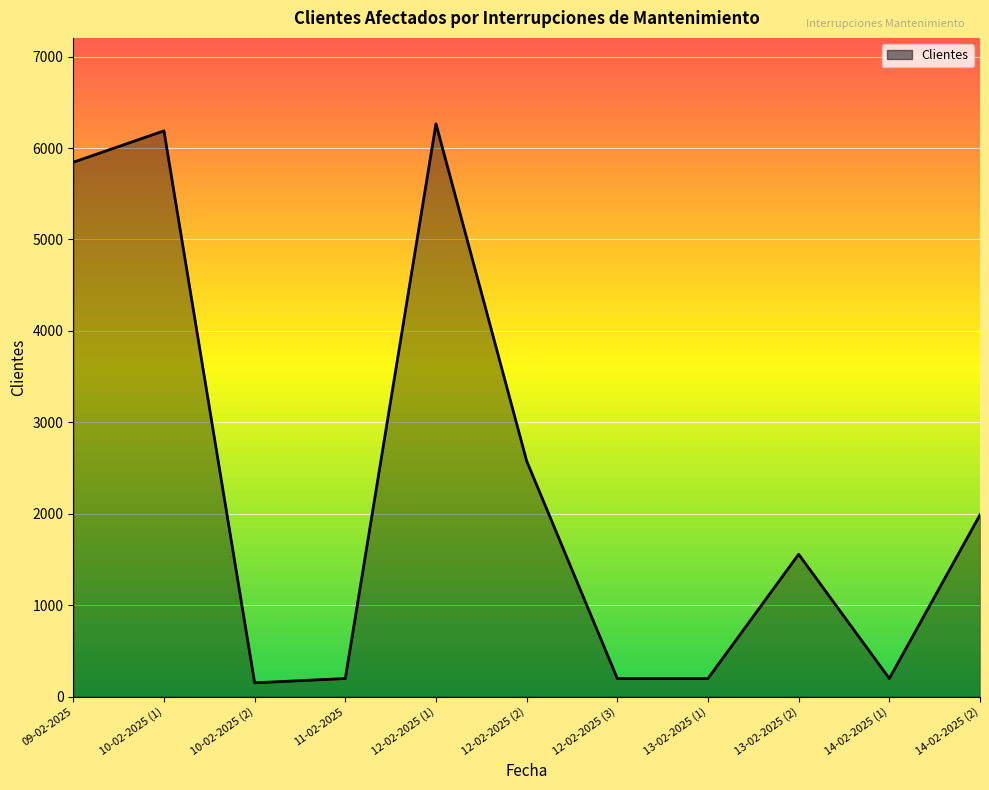

What is the sum of the values at 11-02-2025 and 12-02-2025 (1)?

6463